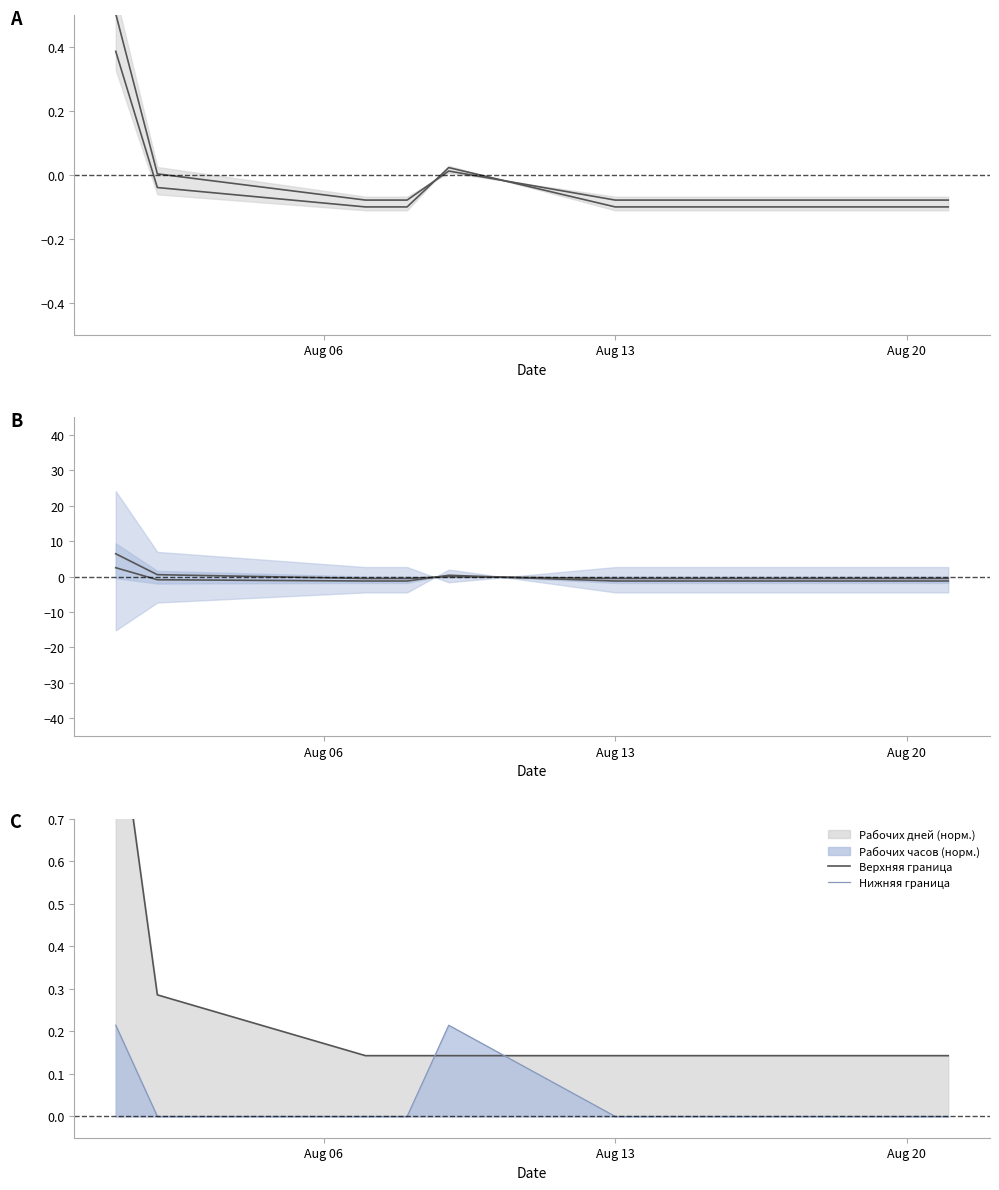

How many lines are shown in the chart?

6